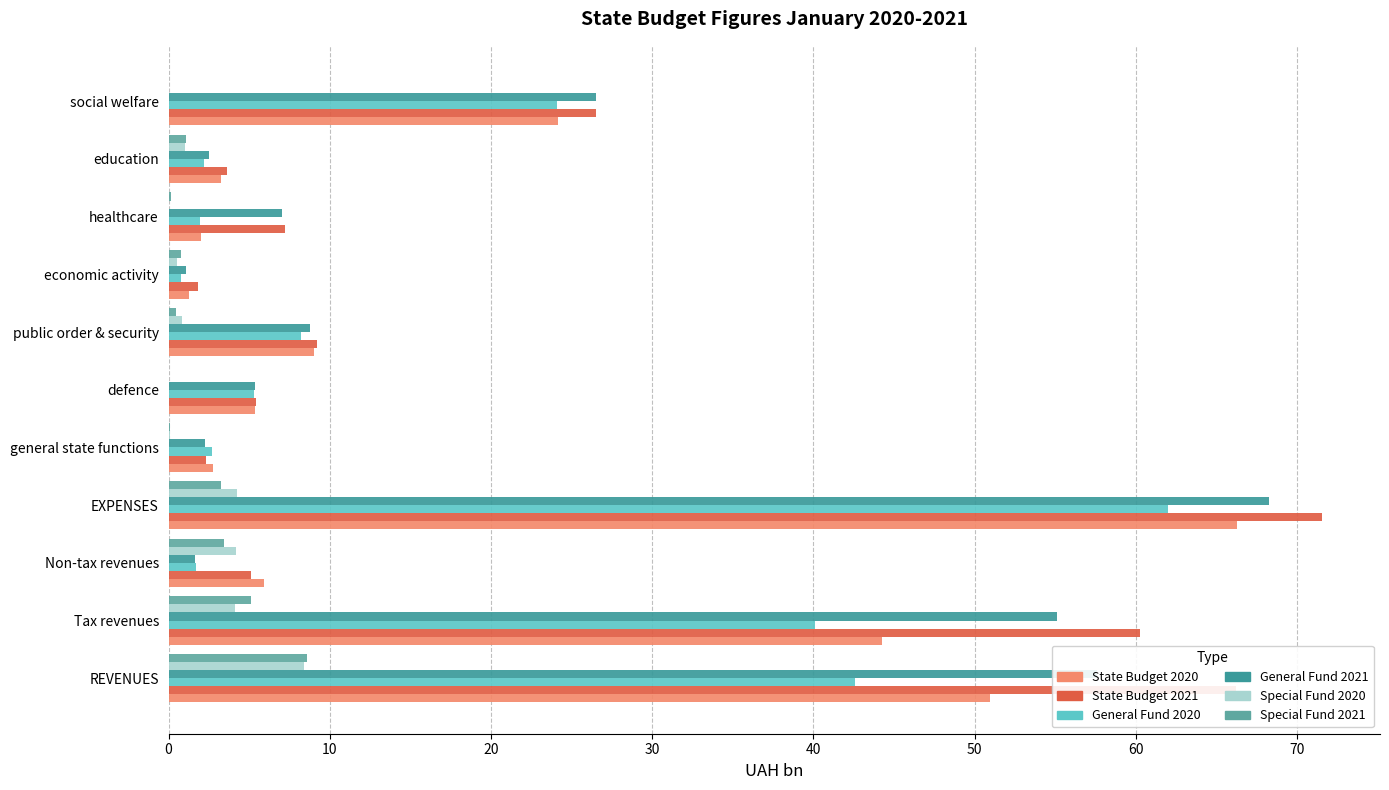

At which category is the sum across all series the highest?

EXPENSES